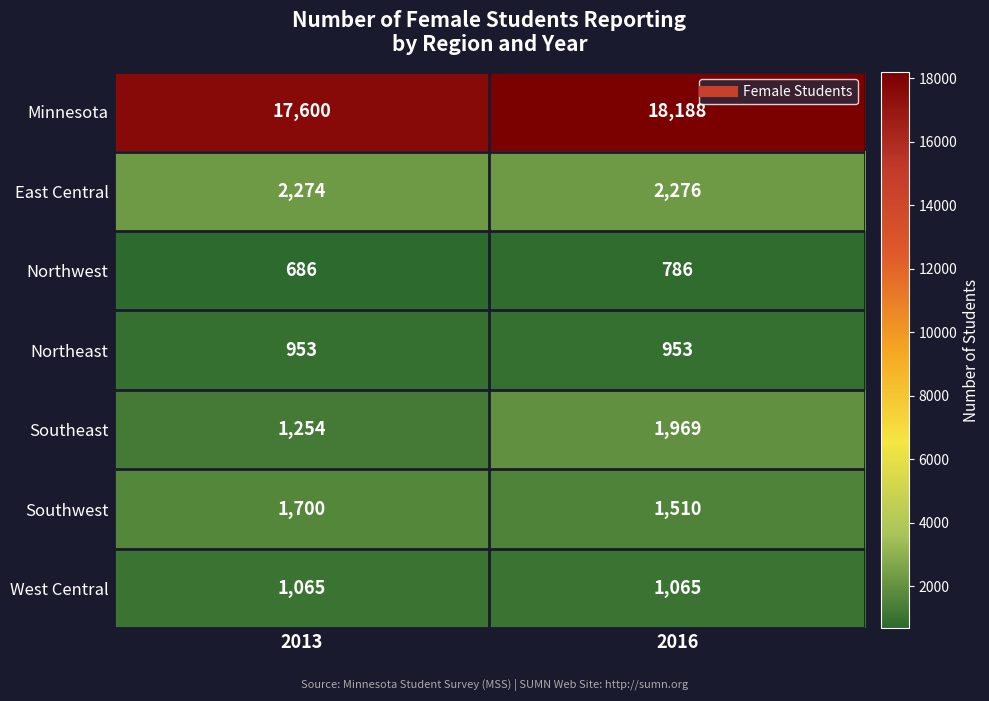

What is the minimum value shown in the chart?

686